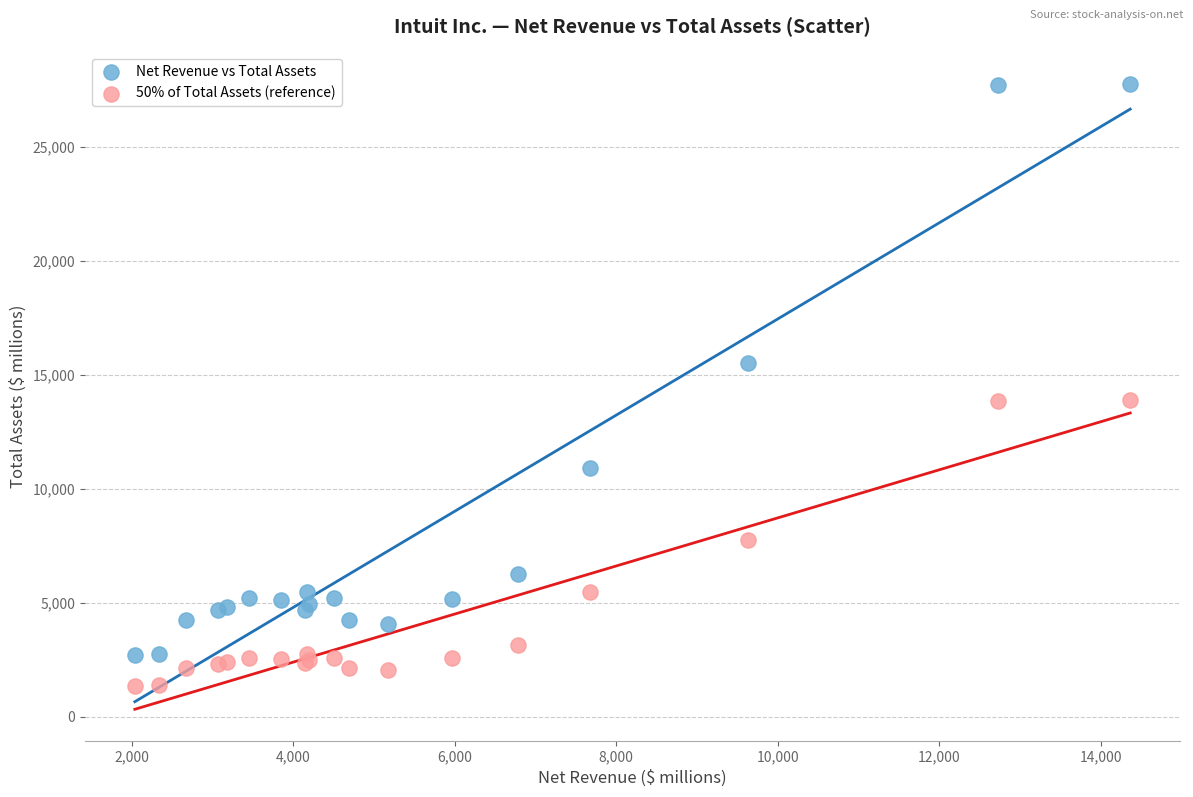

Which series contains the highest Y value?

Net Revenue vs Total Assets